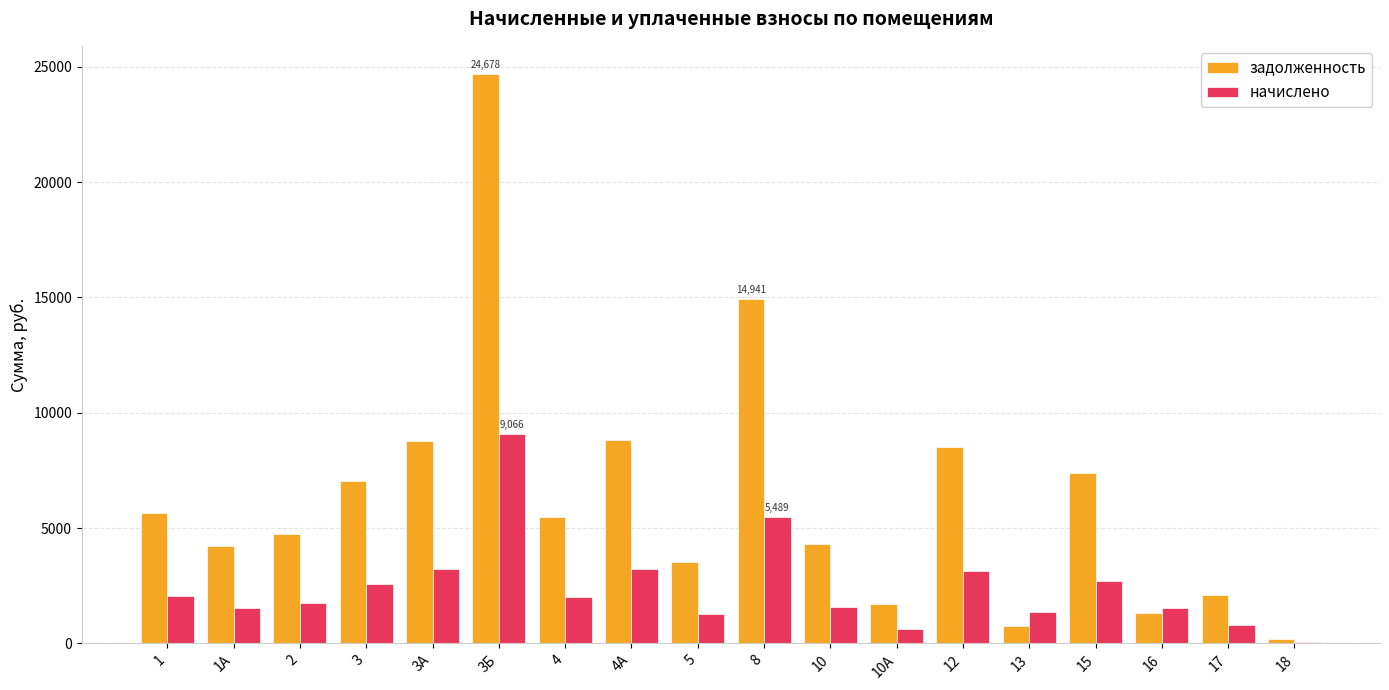

What is the maximum value shown in the chart?

24678.4